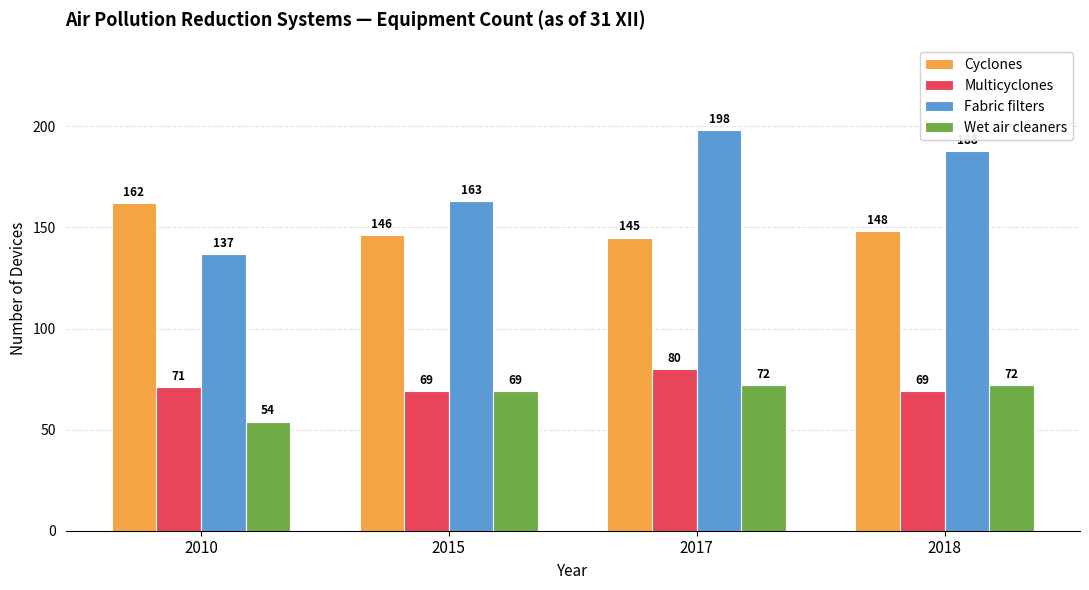

How many groups of bars are there?

4